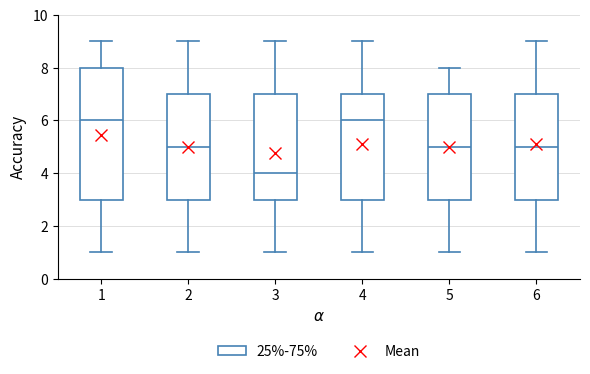

Reading left to right, transcribe this box plot: for each box, give where its median line is, the range the box spans, and where its two whiskers end, as read against the y-axis. The values are not printed on the chart, so give them approximately, as read against the axis.

1: median 6, box 3 to 8, whiskers 1 to 9
2: median 5, box 3 to 7, whiskers 1 to 9
3: median 4, box 3 to 7, whiskers 1 to 9
4: median 6, box 3 to 7, whiskers 1 to 9
5: median 5, box 3 to 7, whiskers 1 to 8
6: median 5, box 3 to 7, whiskers 1 to 9